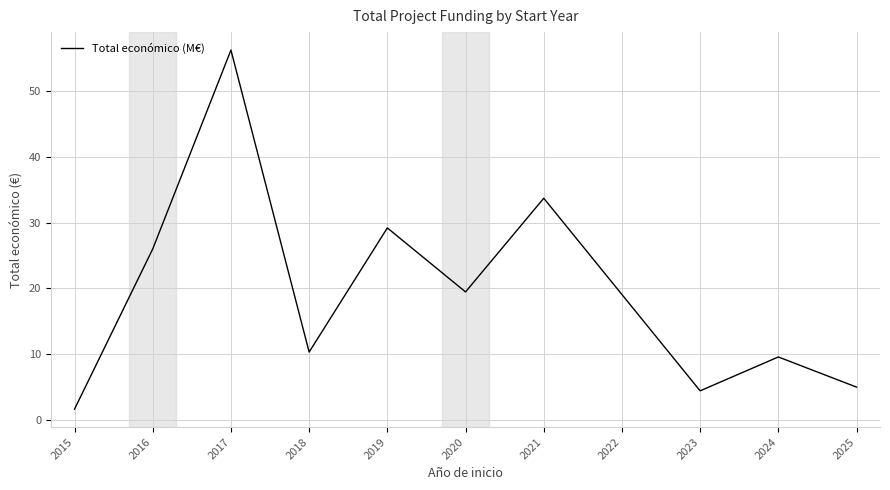

Rank the categories by value from lowest to highest.

2015, 2023, 2025, 2024, 2018, 2020, 2016, 2019, 2021, 2017